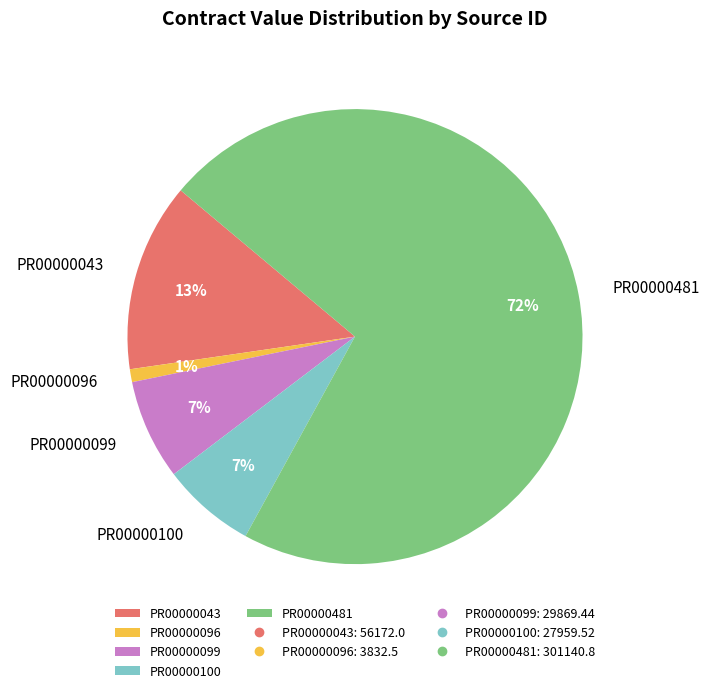

How many segments does this pie chart have?

5